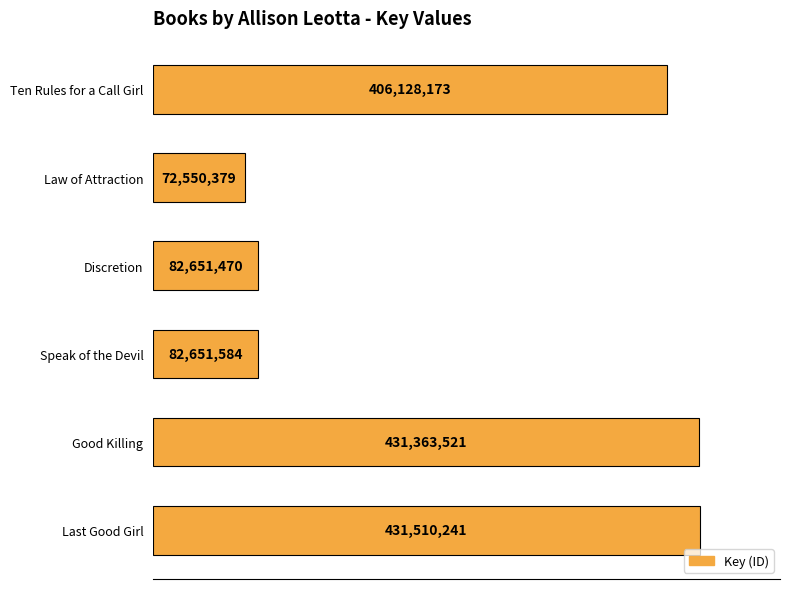

What is the difference between the maximum and minimum values?

358959862